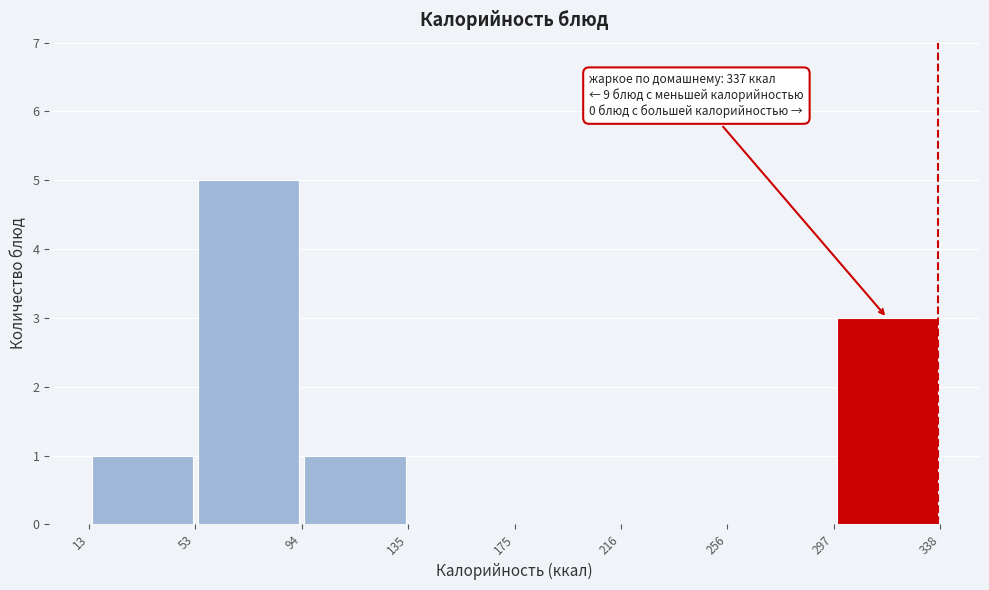

Over which range of the x-axis is the bar tallest?

53 to 94